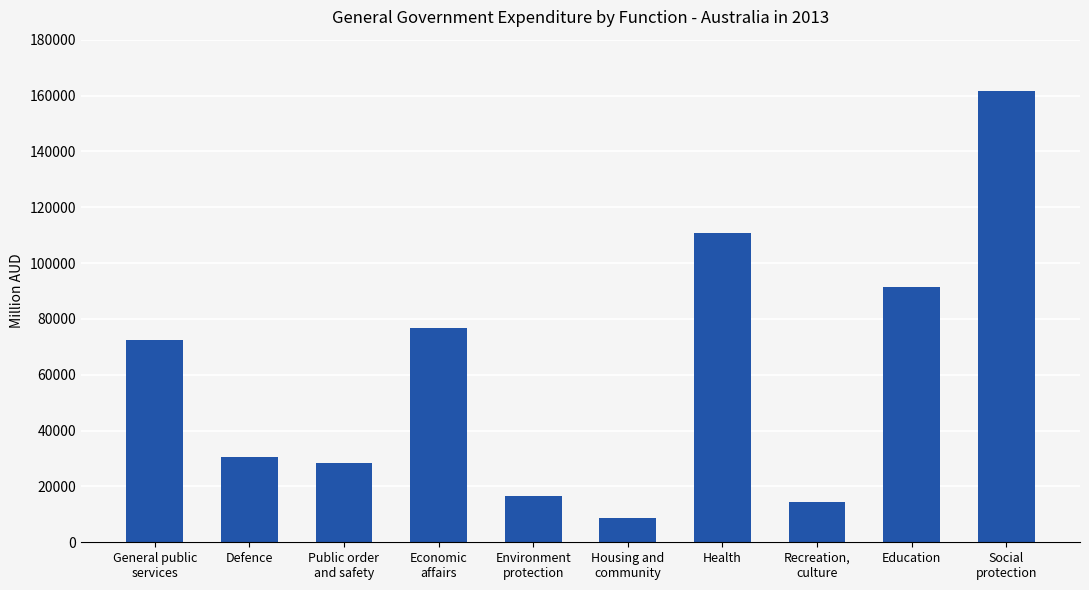

Approximately how many times larger is the value at Housing and
community compared to Environment
protection?

0.5